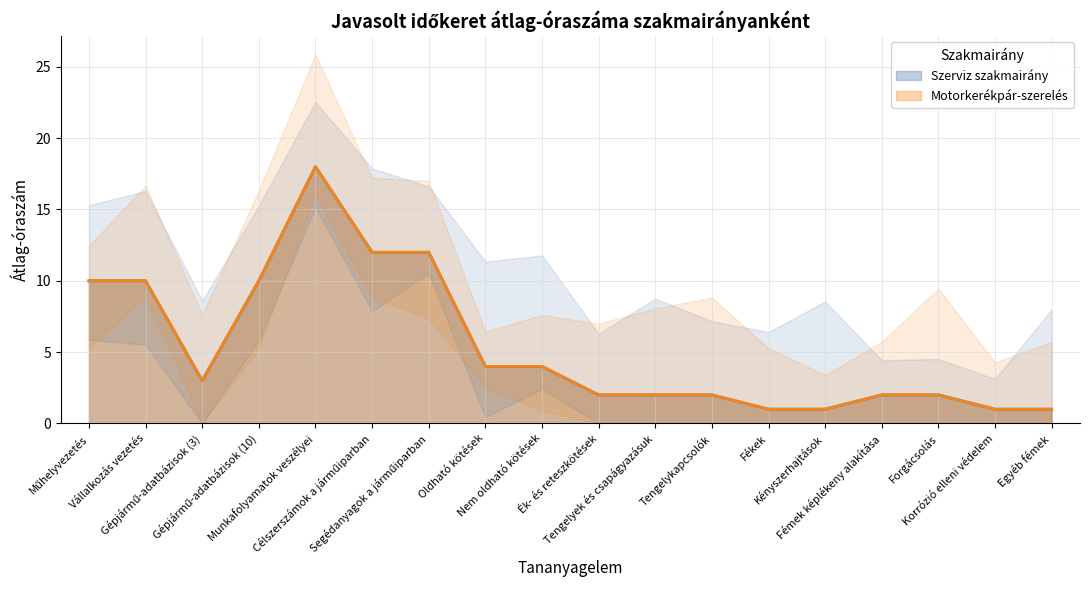

True or false: Szerviz szakmairány and Motorkerékpár-szerelés intersect in this chart.

False